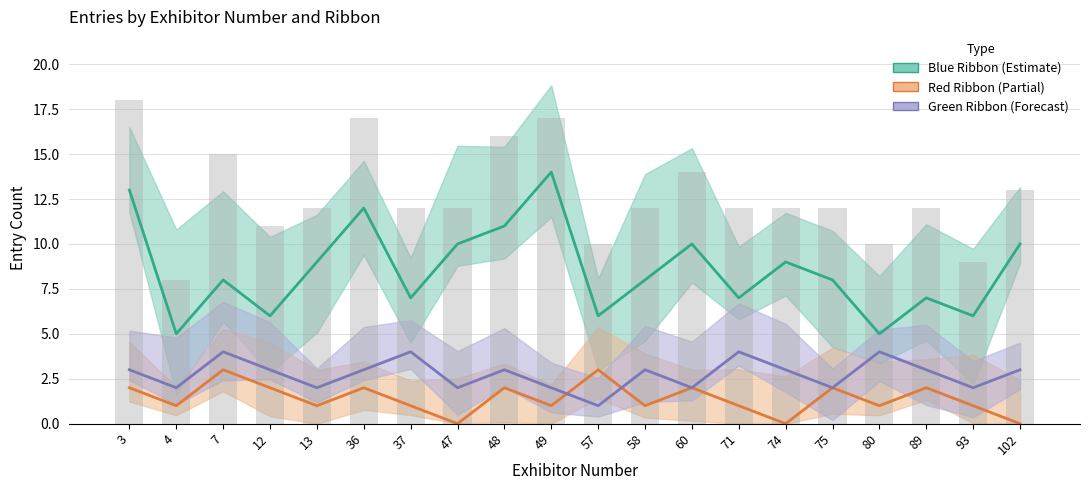

What is the average value of the Blue series?

9